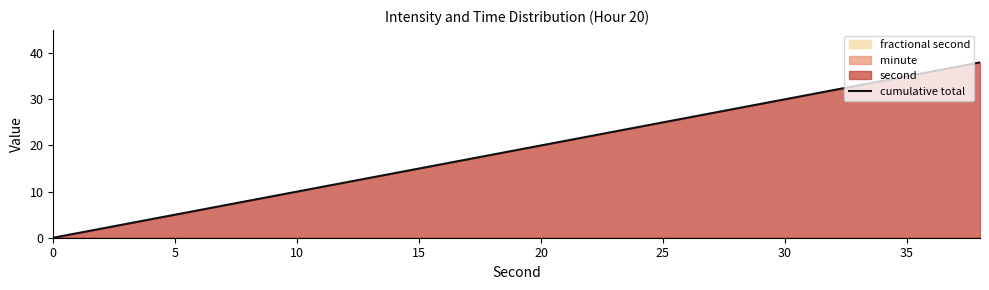

What is the difference between the maximum and minimum values?

38